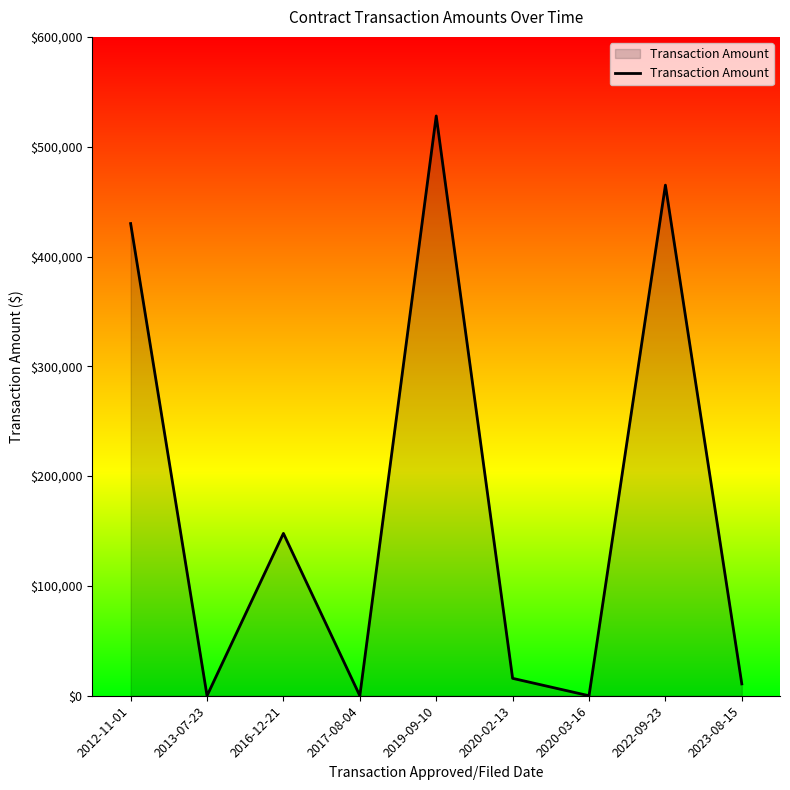

Which has a higher value, 2012-11-01 or 2017-08-04?

2012-11-01